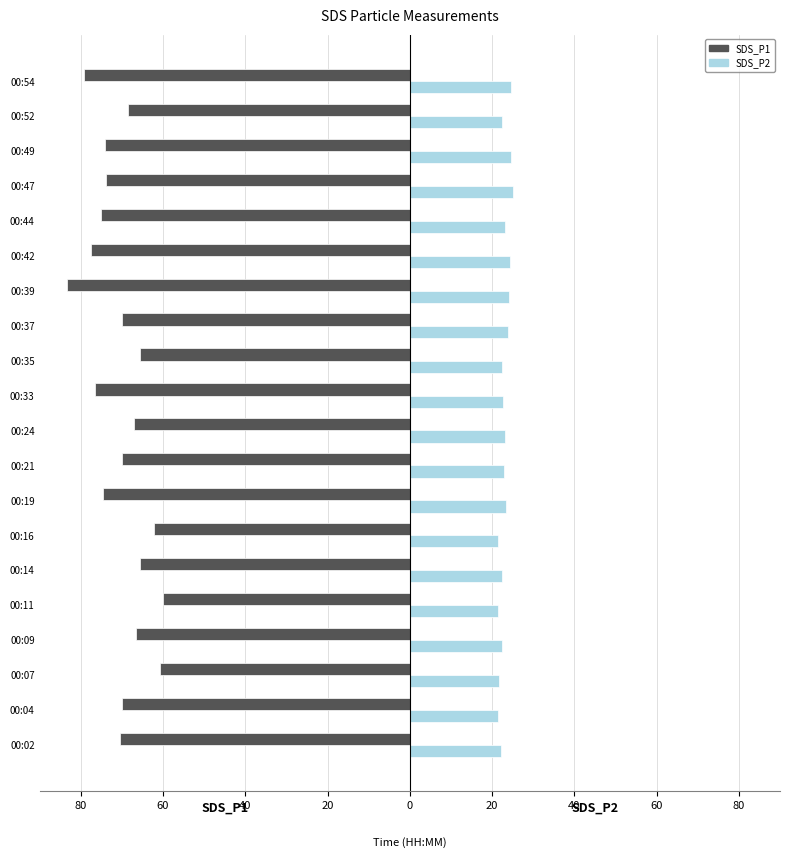

What are all the series names shown in the legend?

SDS_P1, SDS_P2